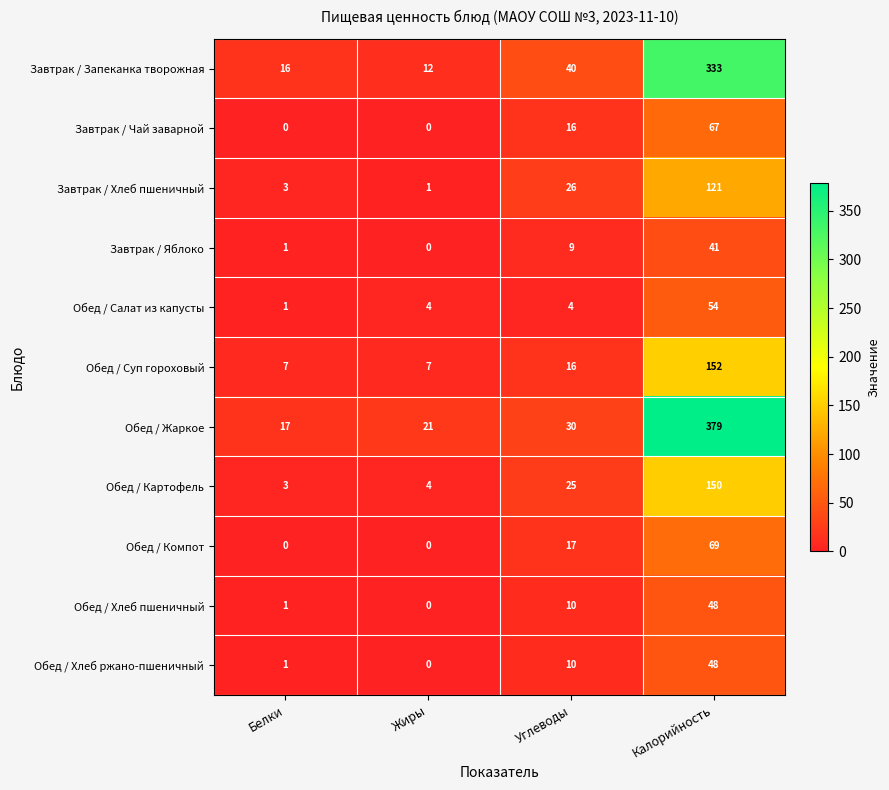

How many data points does each series have?

4